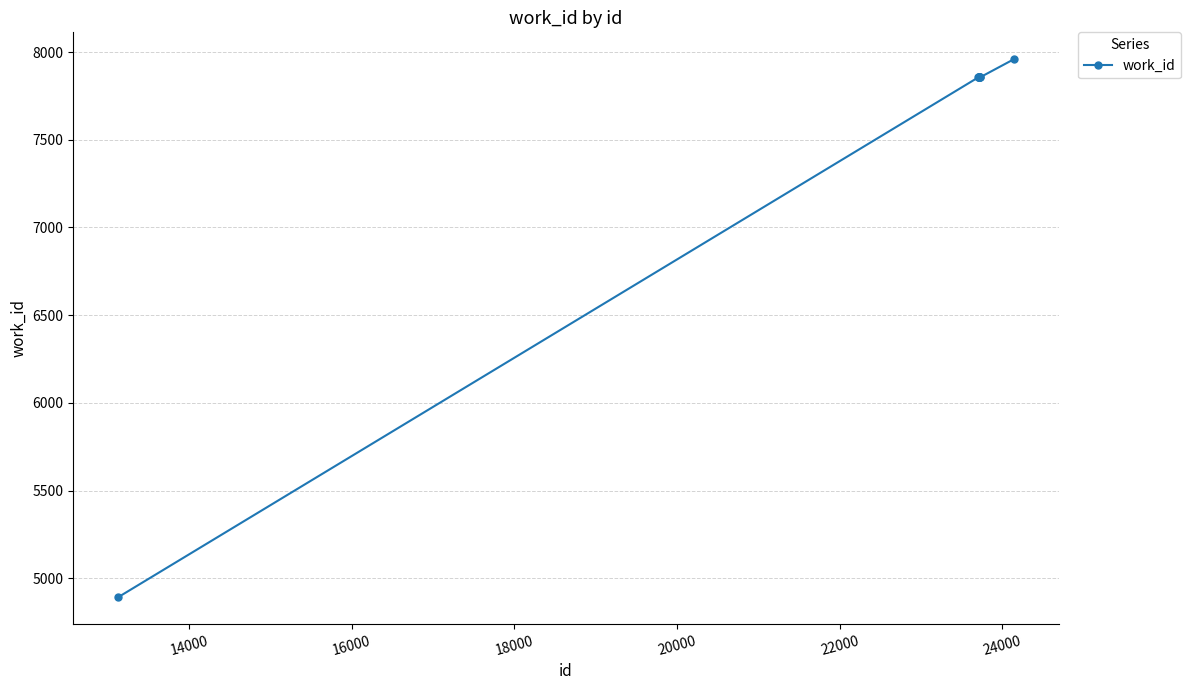

Reading left to right, transcribe all the data shown in this chart.

4892	7856	7856	7856	7856	7856	7856	7856	7856	7959